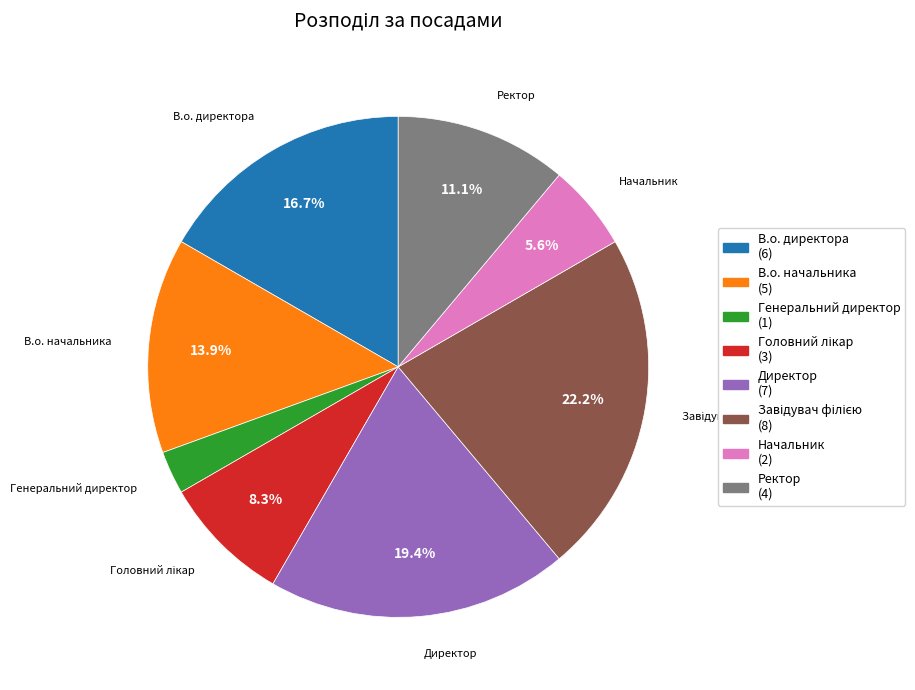

To the nearest percent, what is the difference between the В.о. начальника and Генеральний директор slice percentages?

11%